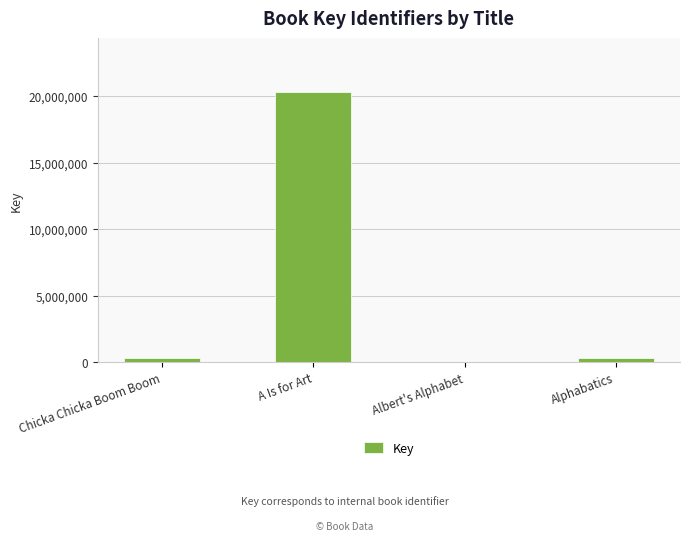

What is the difference between the values at A Is for Art and Albert's Alphabet?

20300555